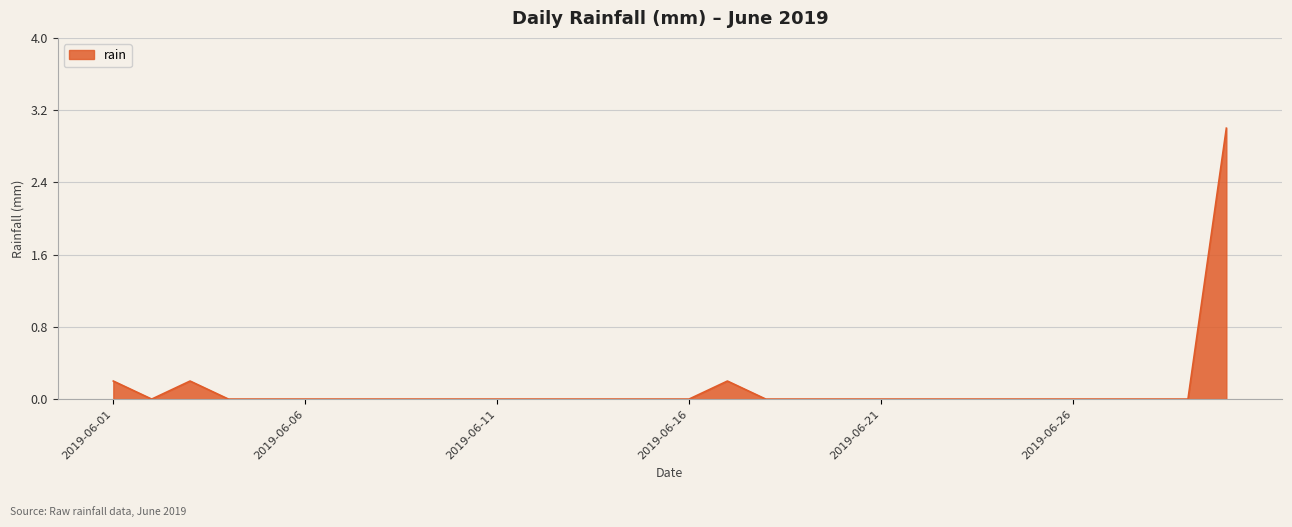

What is the difference between the maximum and minimum values?

3.0